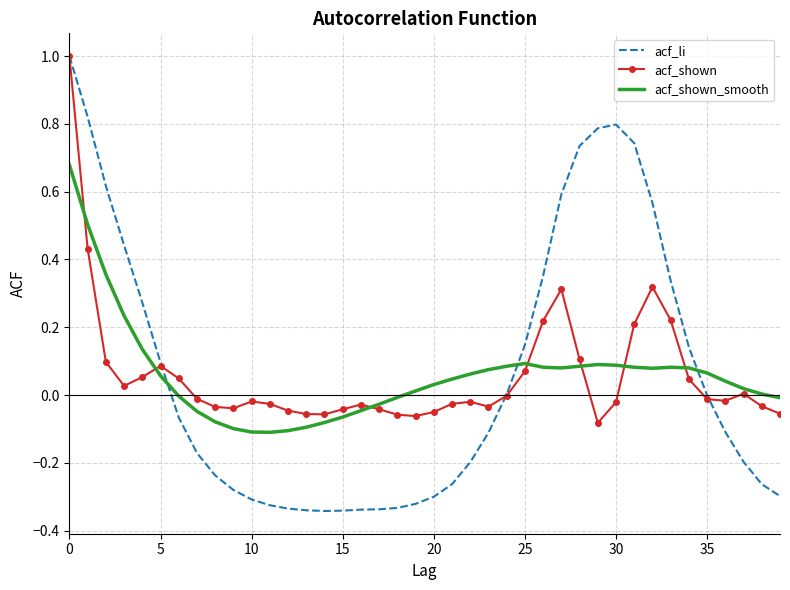

Which series has the widest spread of values?

acf_li